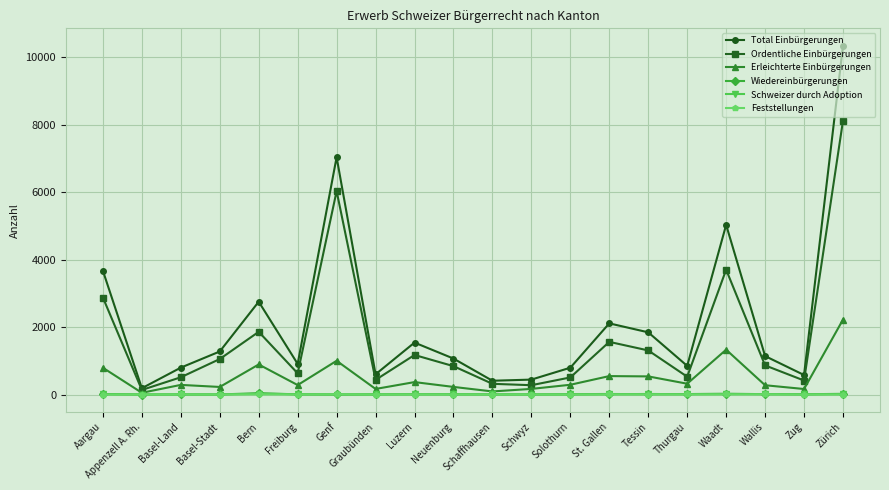

True or false: Total Einbürgerungen and Wiedereinbürgerungen intersect in this chart.

False